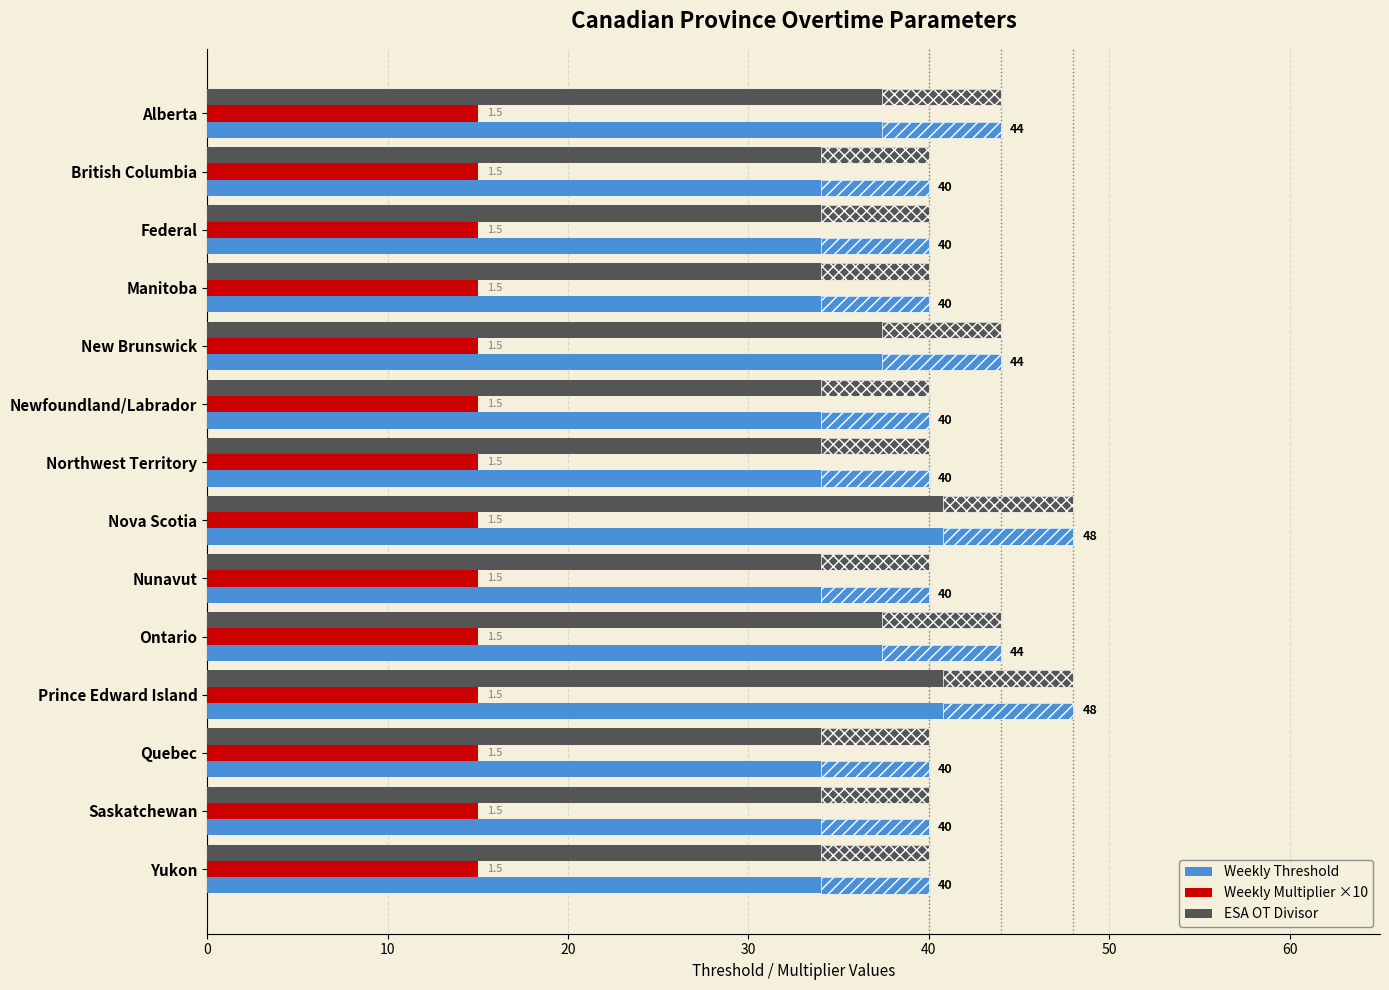

The Weekly Multiplier ×10 series shows 0.4 at 30. True or false?

False